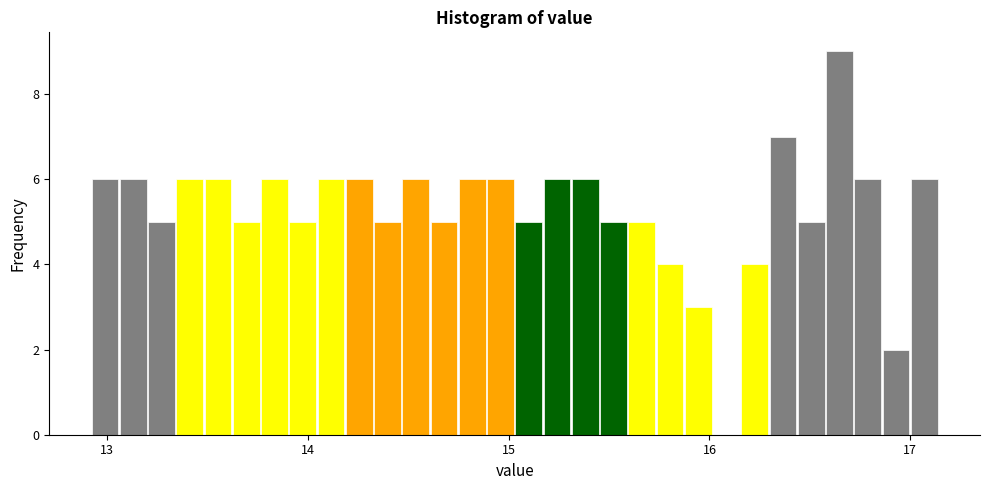

Around what value on the x-axis is the tallest bar? Give the approximate position of its centre, as read against the axis.

16.6